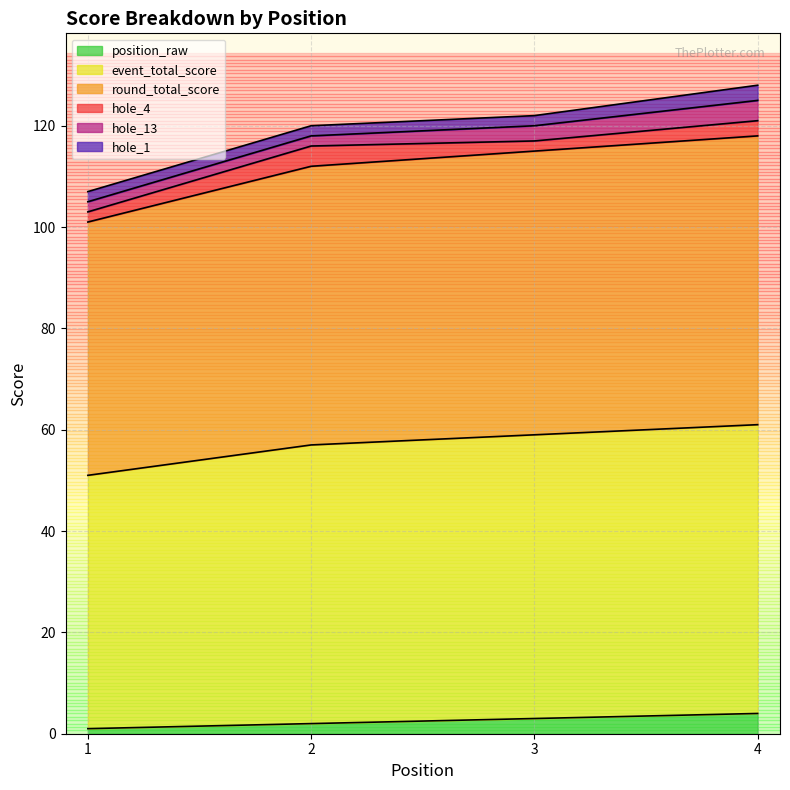

True or false: event_total_score and position_raw cross at least once.

False